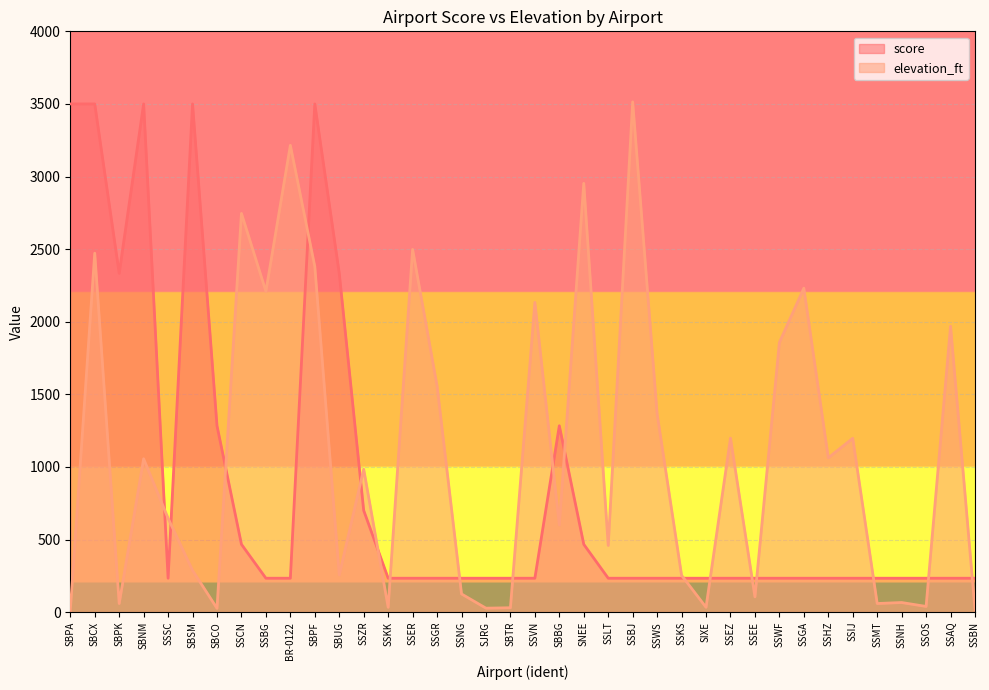

What is the total value across all series at SSKS?

486.3